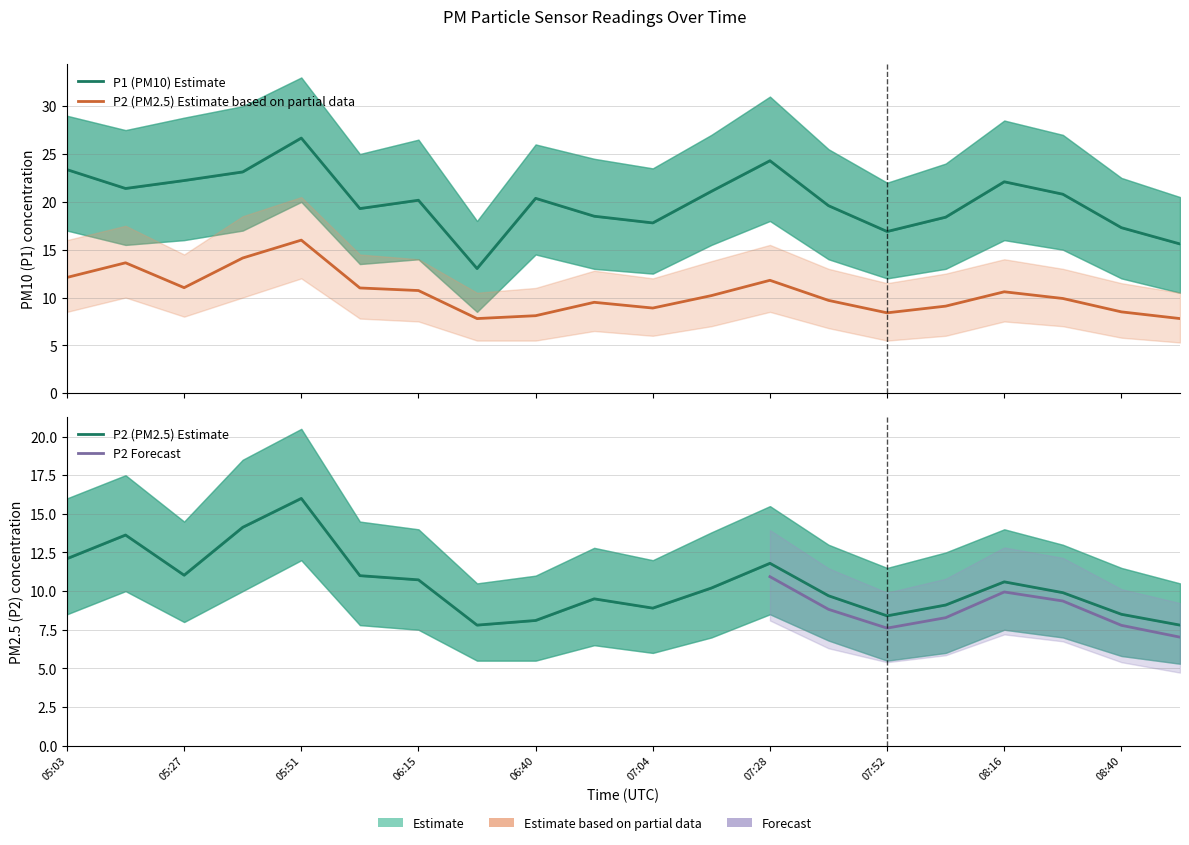

What is the total value across all series at 07:52?

33.7